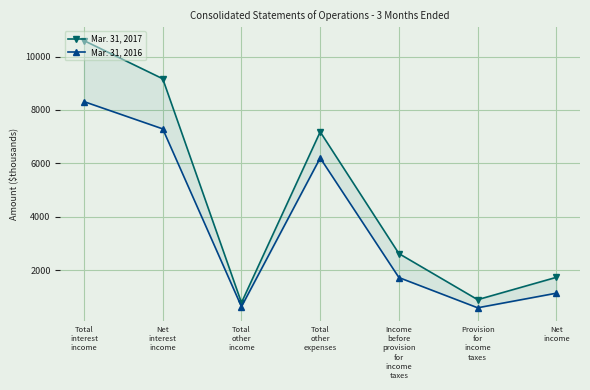

Where is the first local minimum for Mar. 31, 2017?

Total
other
income